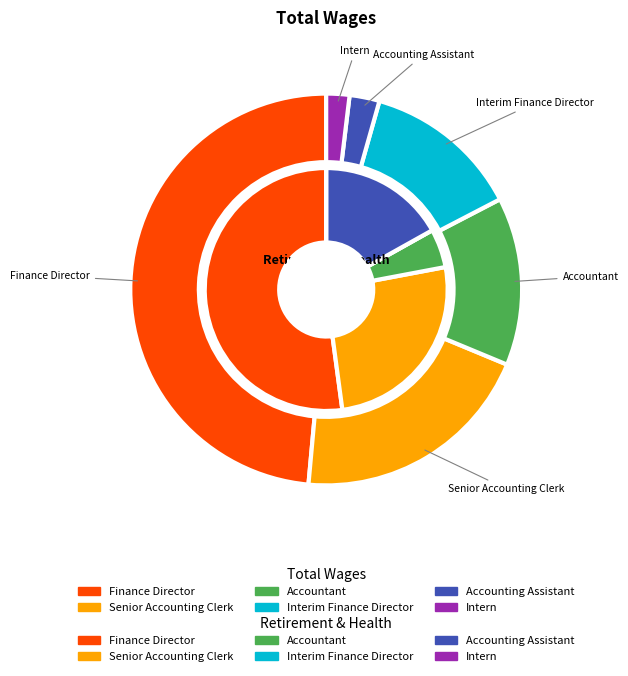

To the nearest percent, what is the combined percentage of Finance Director and Accounting Assistant?

69%